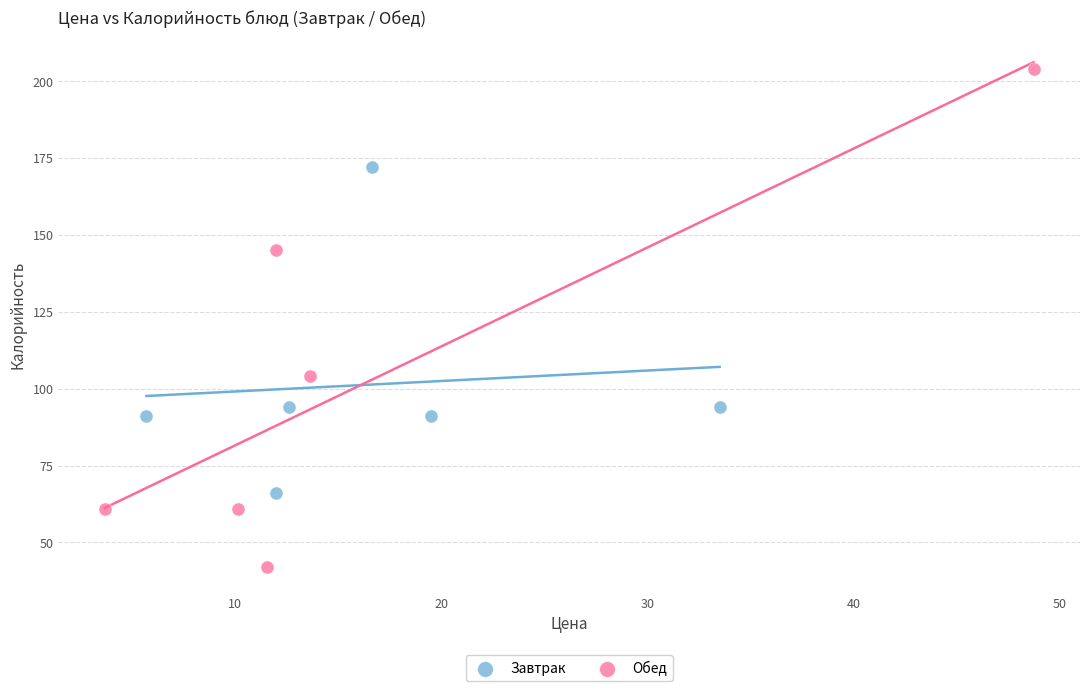

Which series has the largest Y range (max minus min)?

Обед